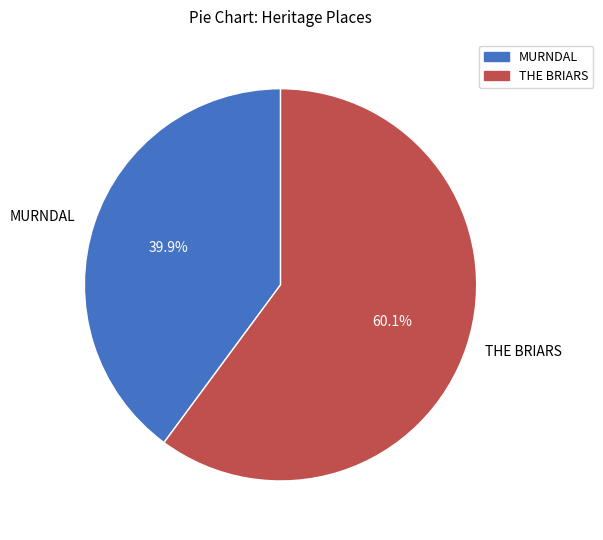

Combined, what portion of the pie is MURNDAL and THE BRIARS?

100.0%